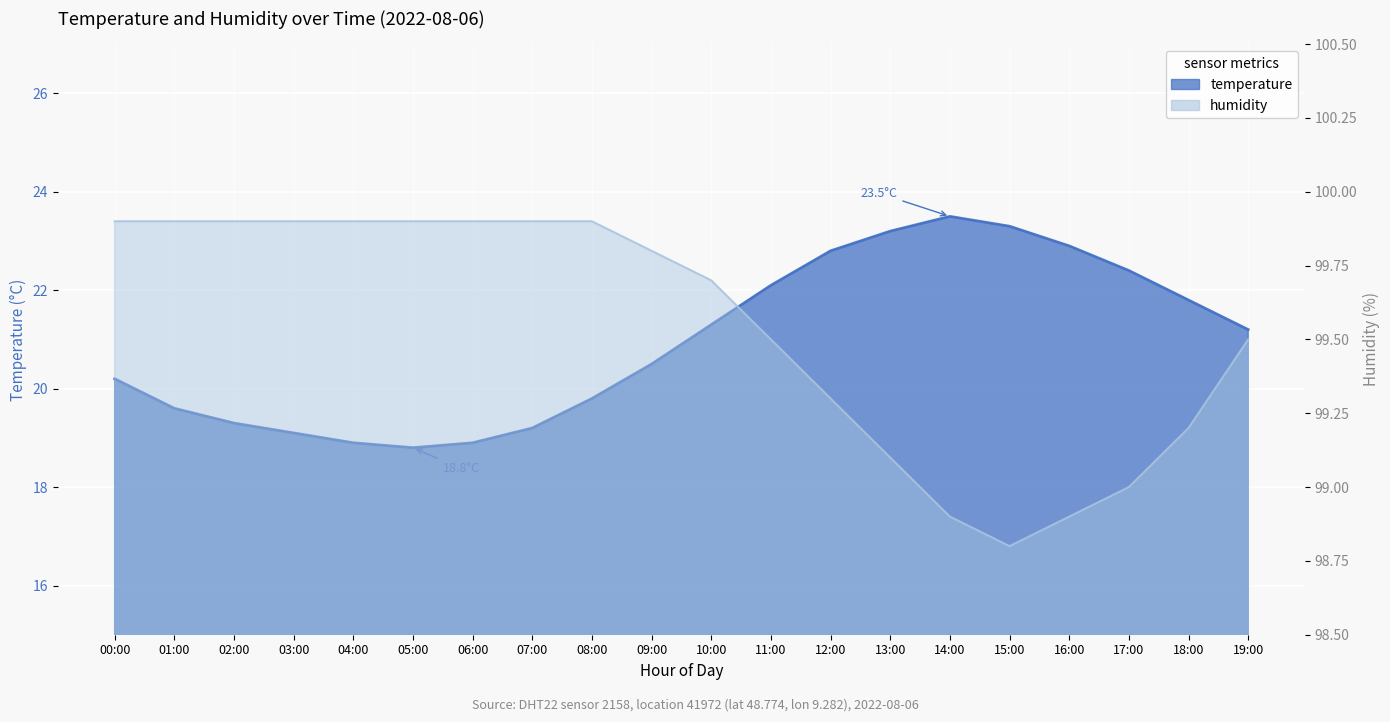

At how many categories does at least one series exceed 91?

20